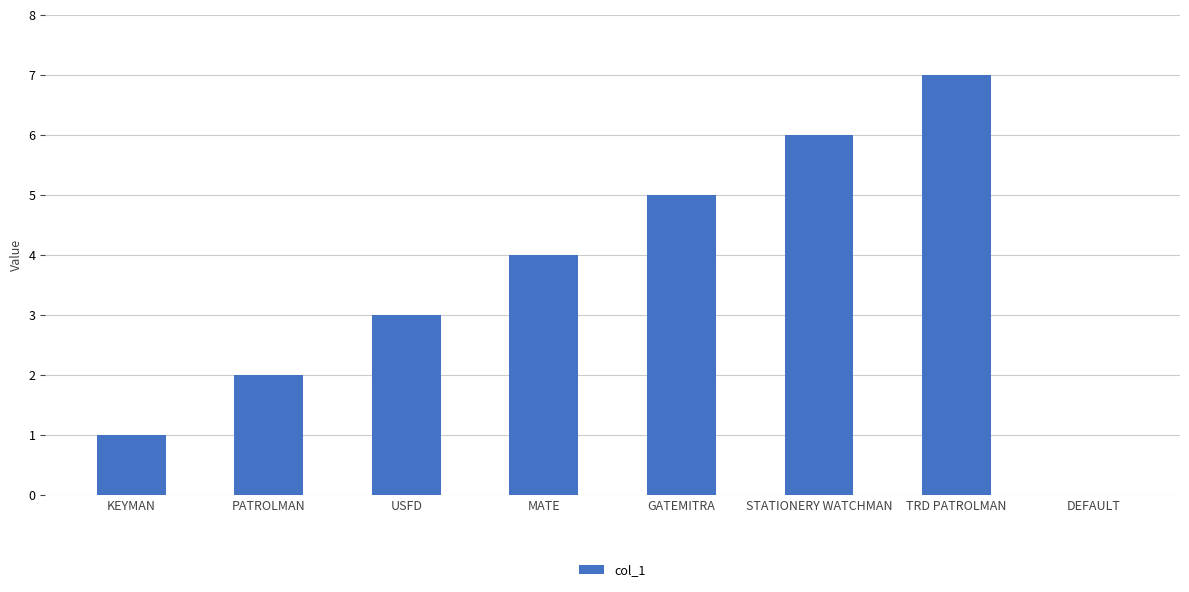

The value at GATEMITRA is 7. True or false?

False